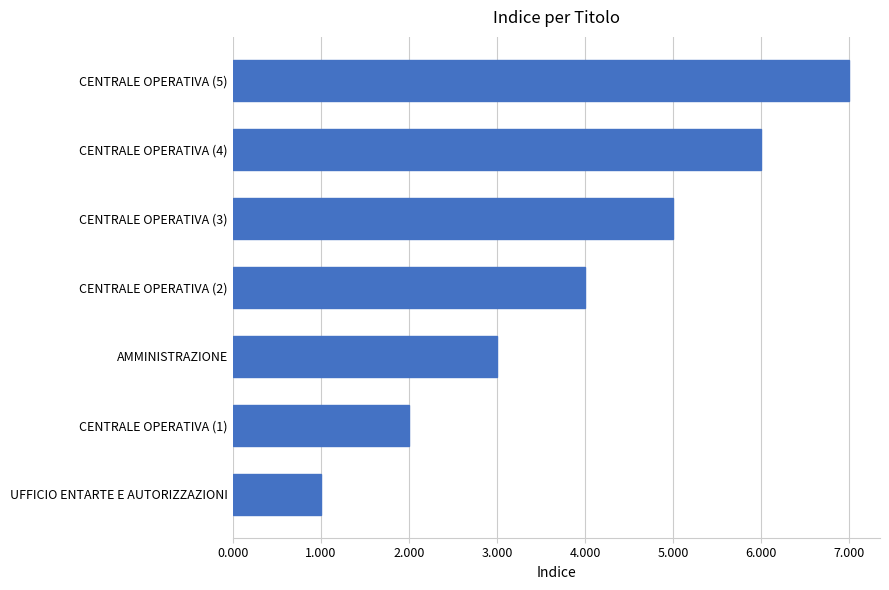

Rank the categories by value from lowest to highest.

UFFICIO ENTARTE E AUTORIZZAZIONI, CENTRALE OPERATIVA (1), AMMINISTRAZIONE, CENTRALE OPERATIVA (2), CENTRALE OPERATIVA (3), CENTRALE OPERATIVA (4), CENTRALE OPERATIVA (5)